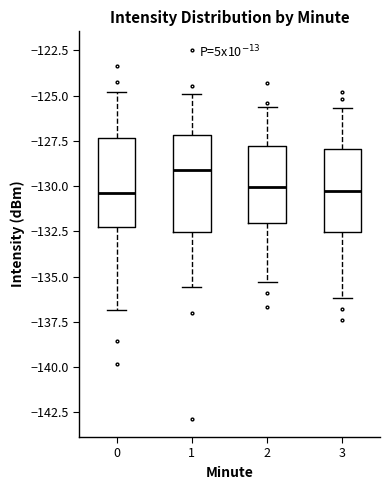

Reading left to right, transcribe this box plot: for each box, give where its median line is, the range the box spans, and where its two whiskers end, as read against the y-axis. The values are not printed on the chart, so give them approximately, as read against the axis.

0: median -130.5, box -132.5 to -127.5, whiskers -137.0 to -125.0
1: median -129.0, box -132.5 to -127.0, whiskers -135.5 to -125.0
2: median -130.0, box -132.0 to -128.0, whiskers -135.5 to -125.5
3: median -130.0, box -132.5 to -128.0, whiskers -136.0 to -125.5